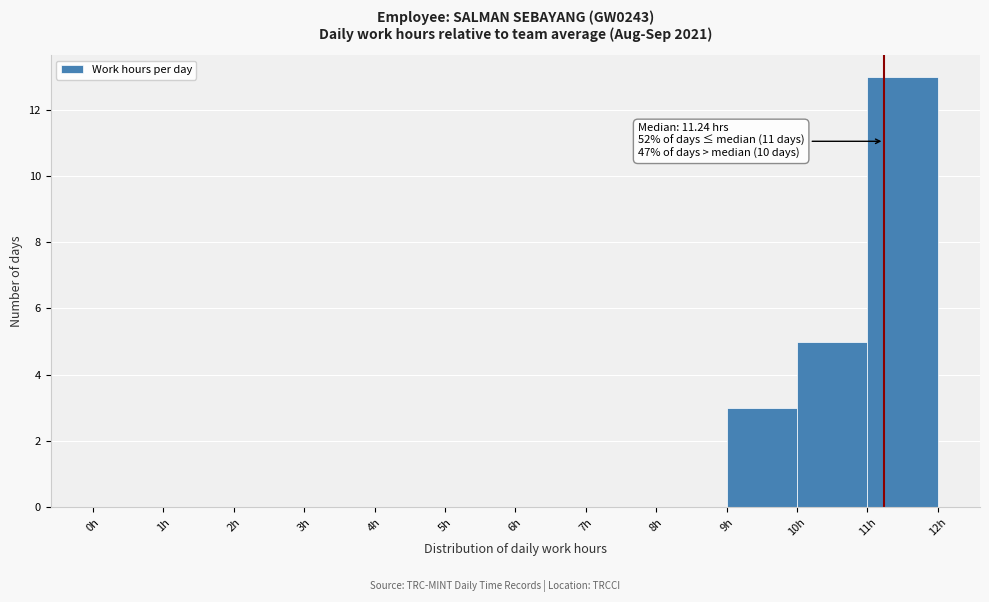

Which range on the x-axis has the tallest bar?

11 to 12